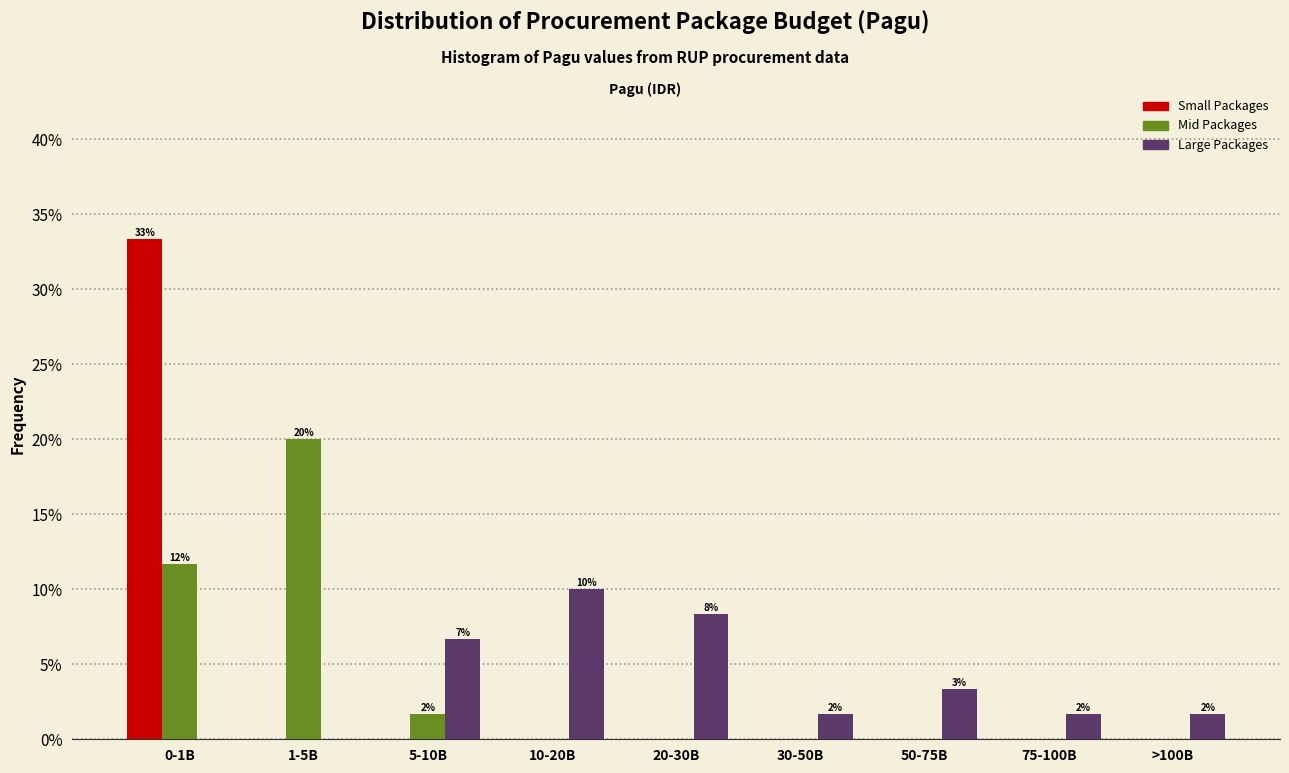

What is the total value across all series at 30-50B?

1.7